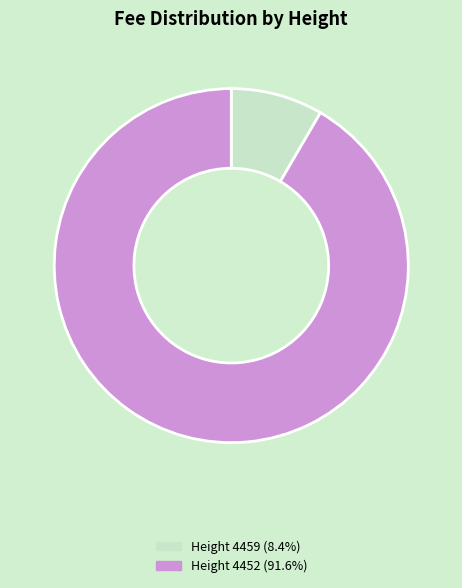

Does any single category account for the majority?

Yes